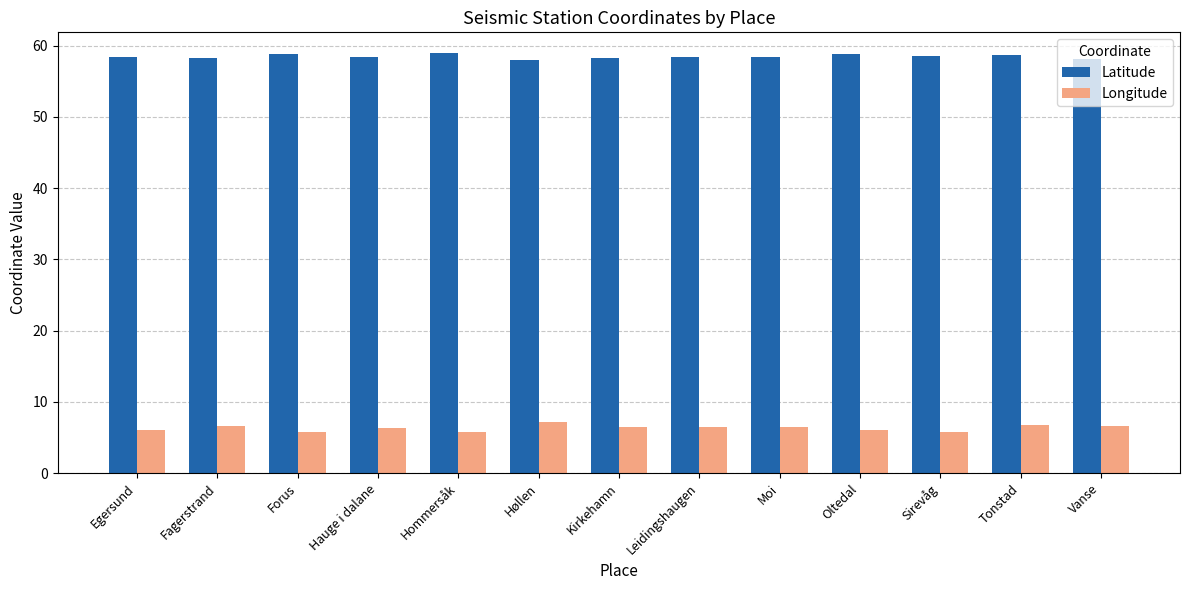

What is the difference between the Longitude values at Moi and Forus?

0.8